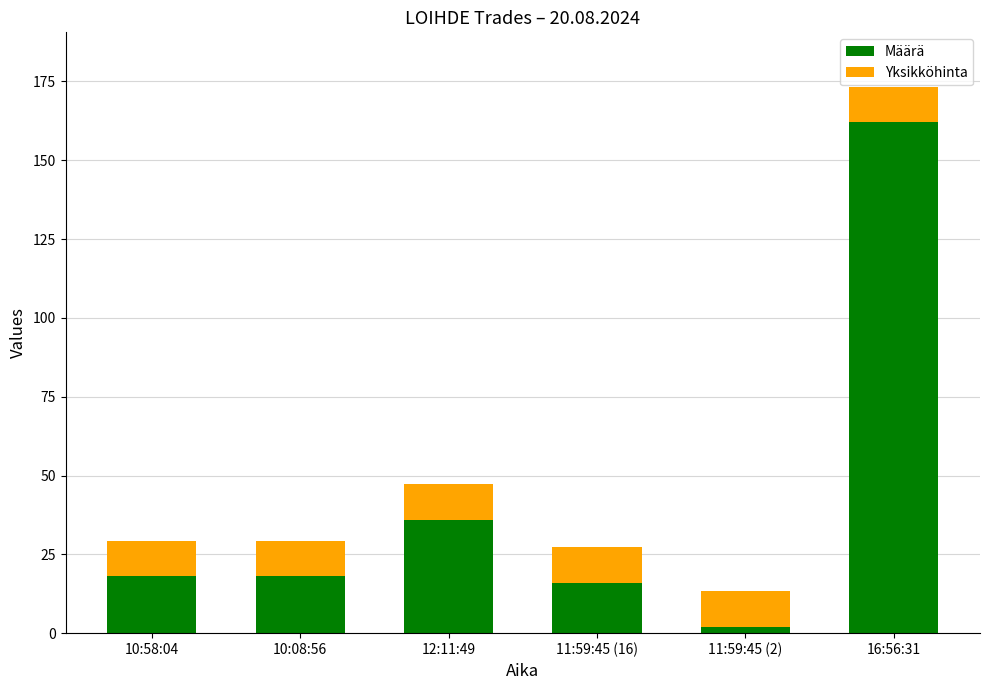

Which category has the lowest value in the Määrä series?

11:59:45 (2)